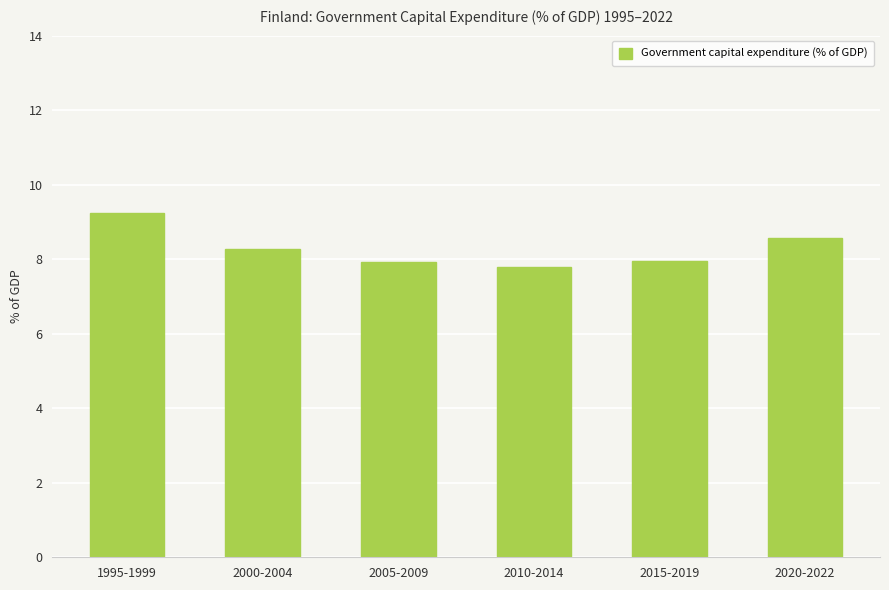

What is the label of the 3rd bar from the left?

2005-2009